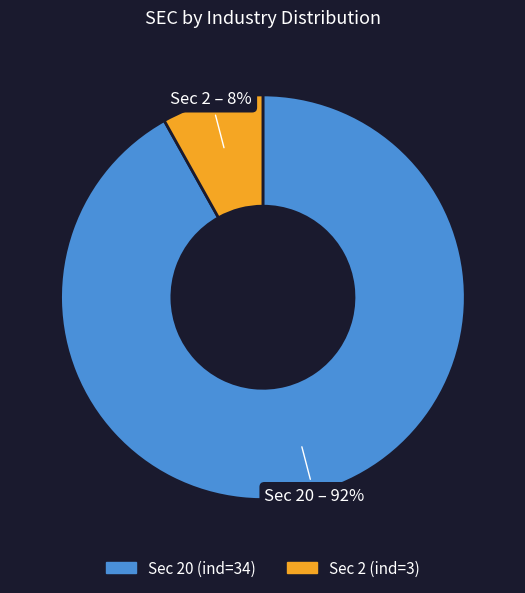

To the nearest percent, what is the average slice percentage?

50%